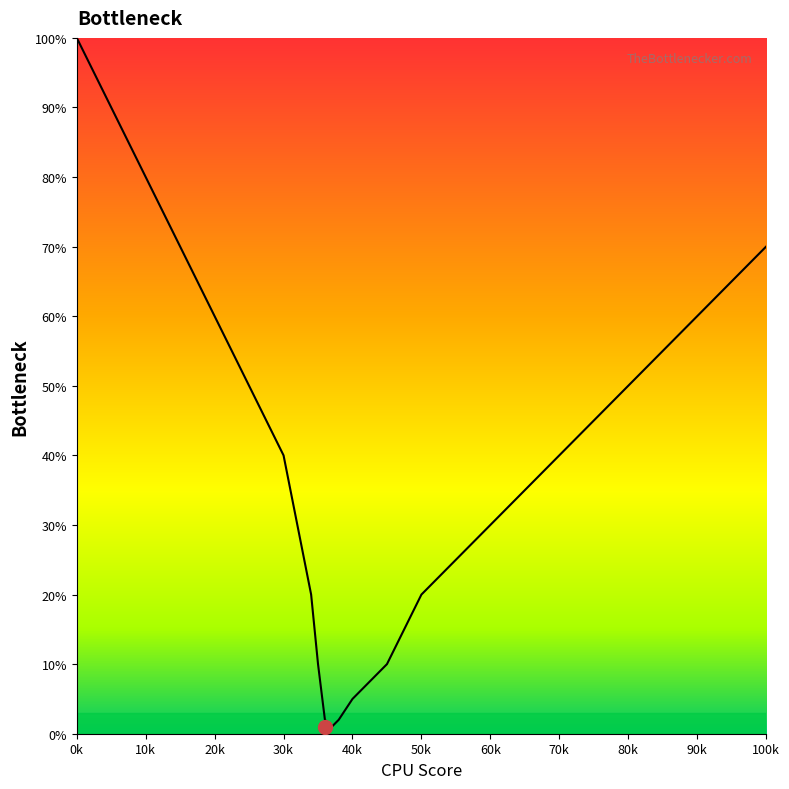

Does the chart display data point markers on the line(s)?

No